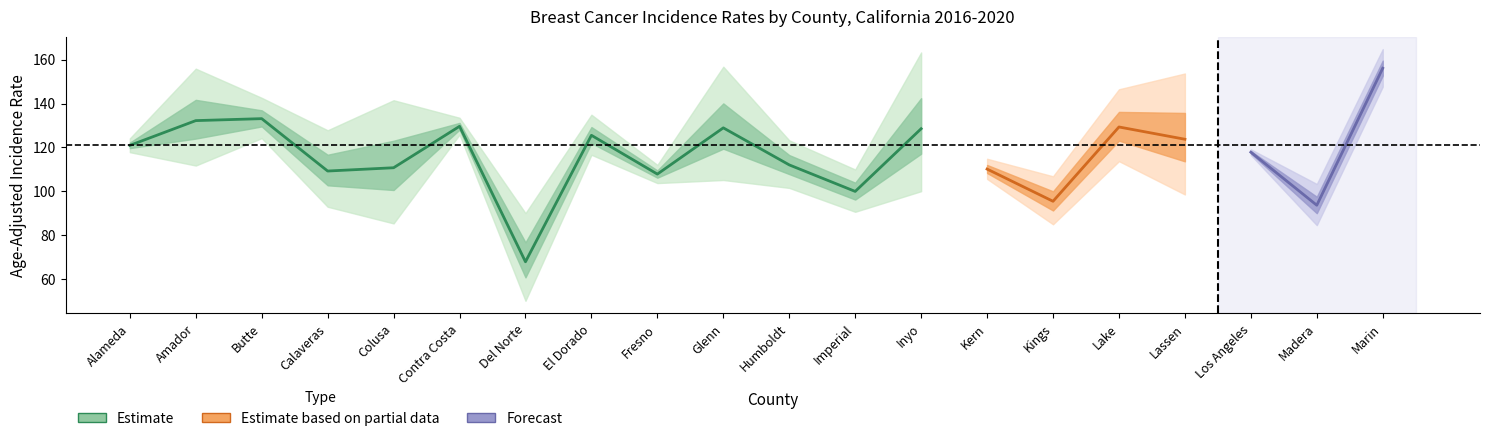

Which label corresponds to the largest value in the chart?

Marin